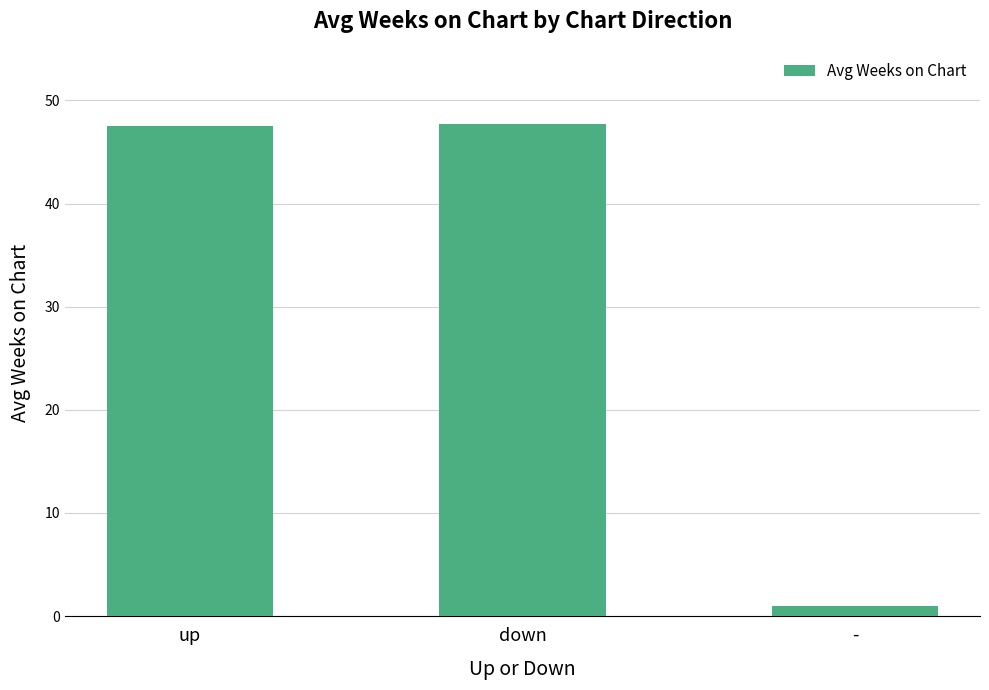

How many distinct data groups are displayed?

1